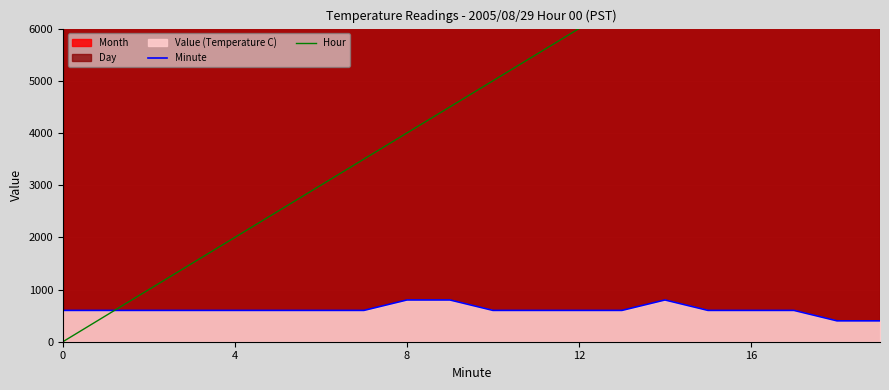

True or false: Minute has a value of 600.0 at 5.

True